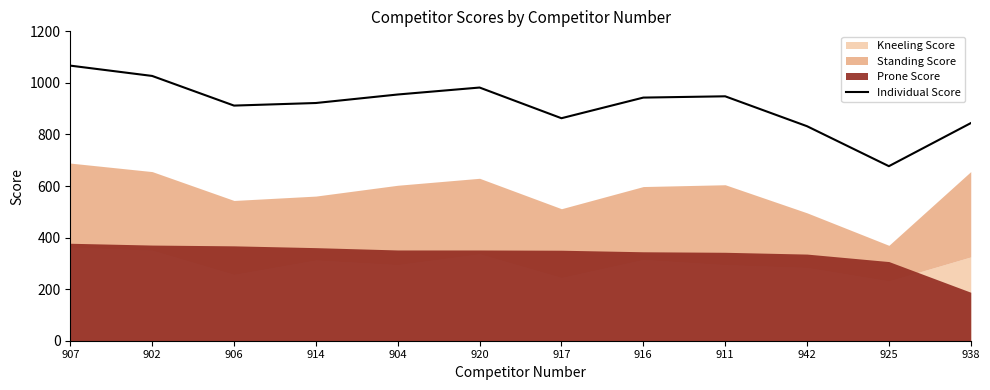

True or false: the data shows 863 at 917.

True